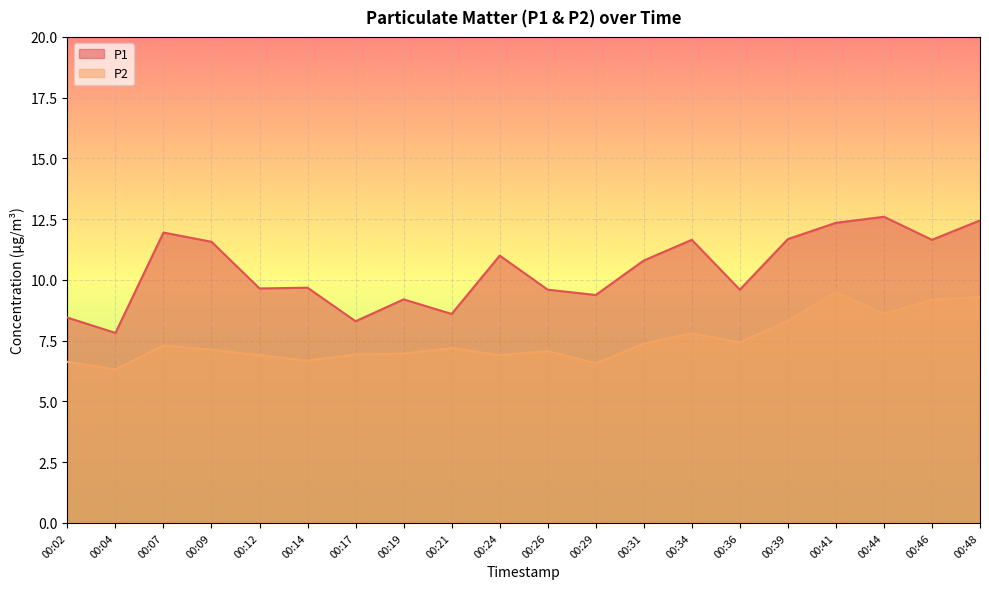

What is the minimum value shown in the chart?

6.3